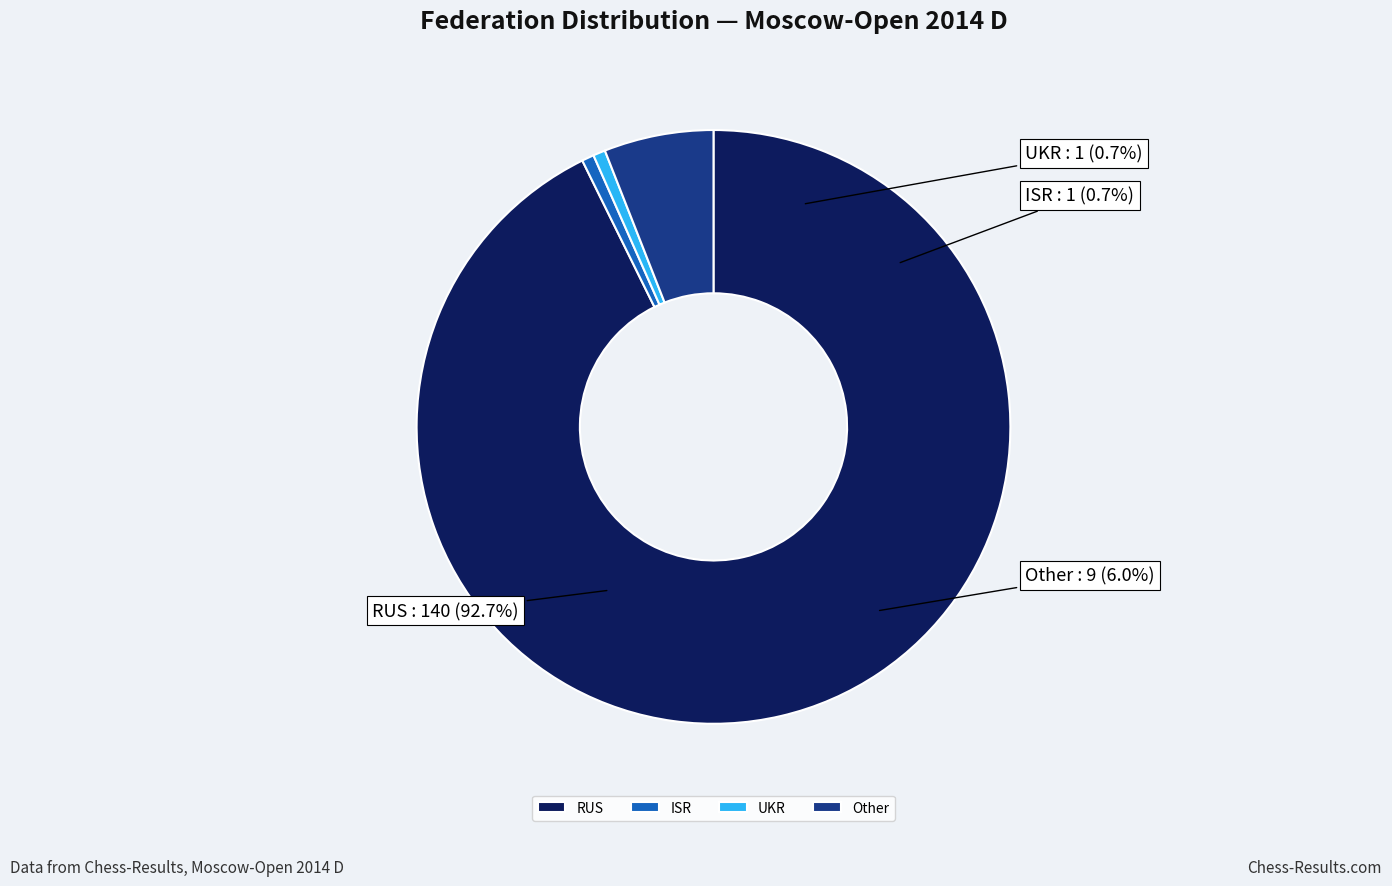

Which category has the smallest portion of the pie?

ISR